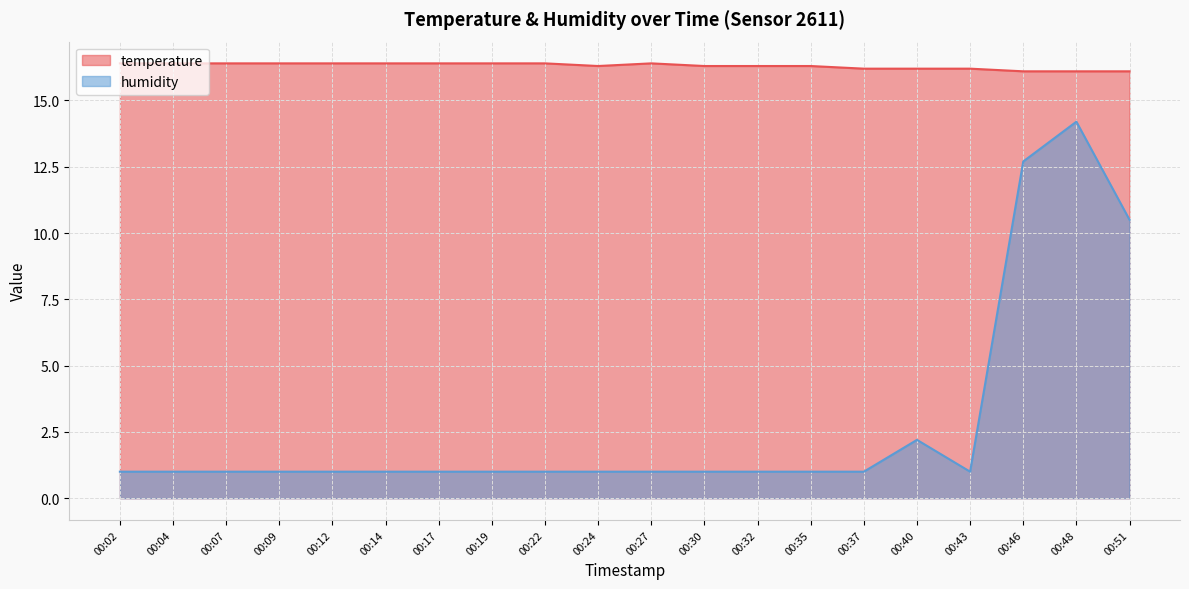

True or false: temperature and humidity cross at least once.

False